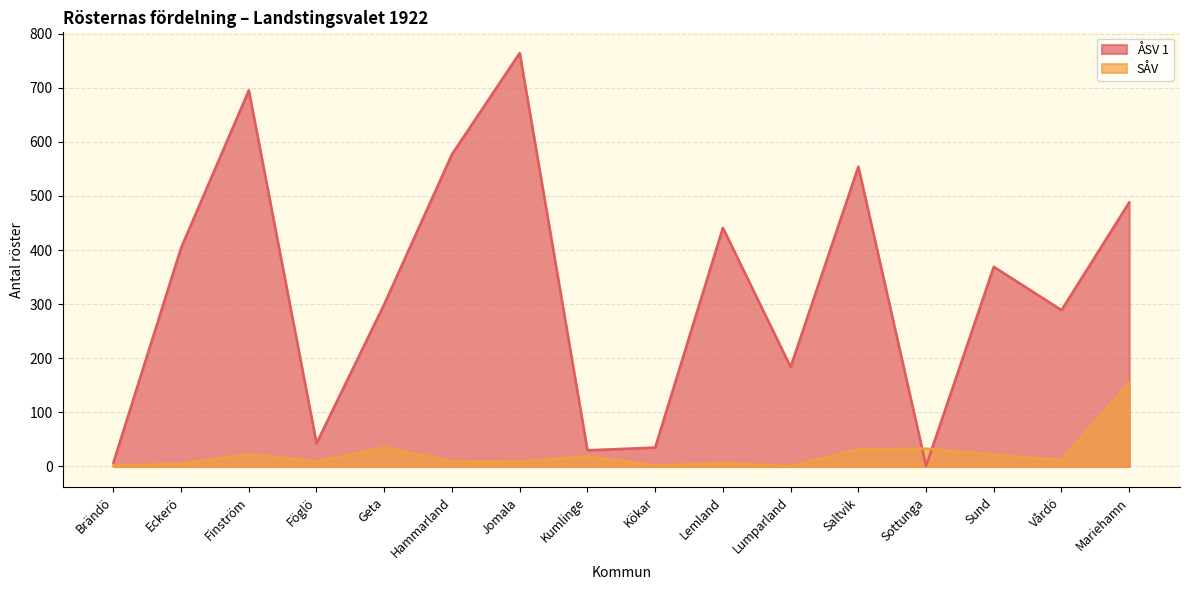

Which series ends up on top after the final intersection of ÅSV 1 and SÅV?

ÅSV 1